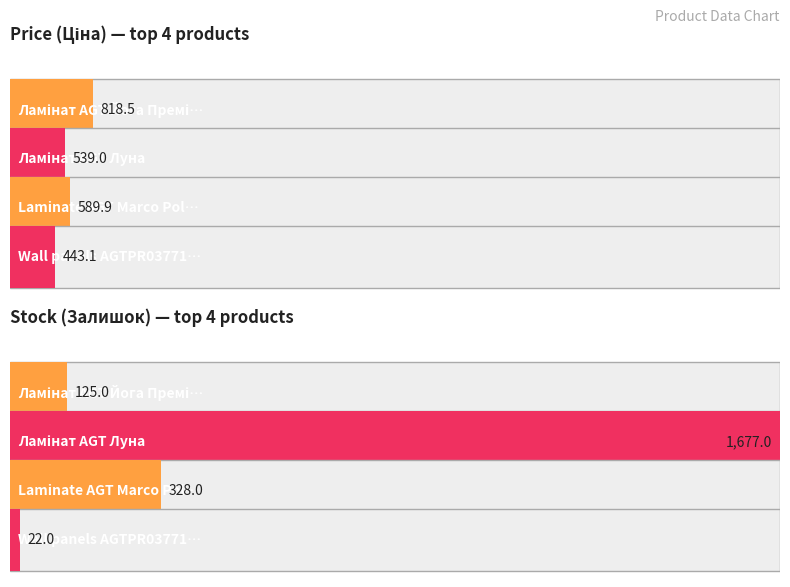

What are all the series names shown in the legend?

Ціна, Залишок